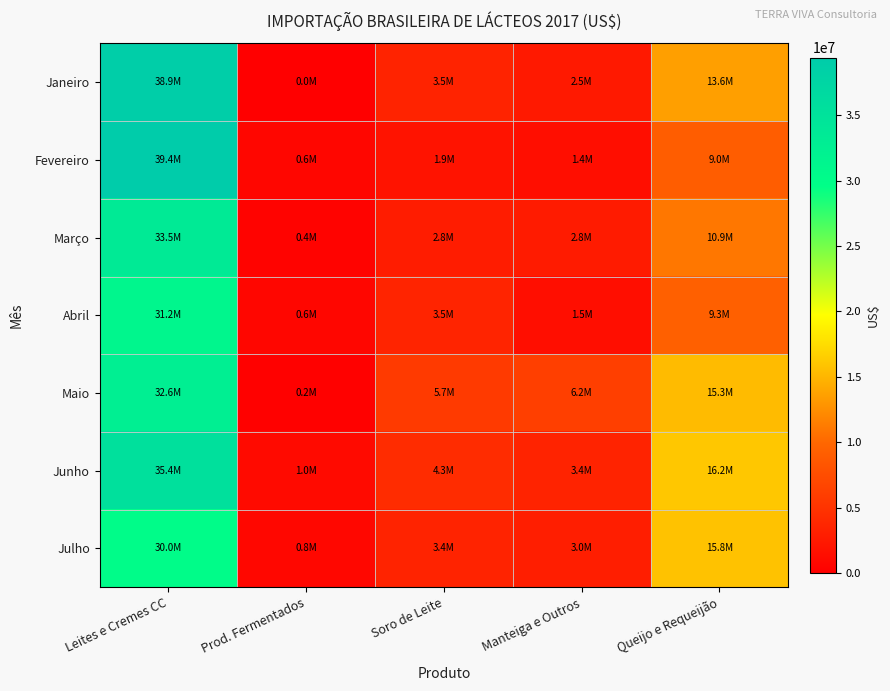

Reading left to right, extract all data points from this chart.

Janeiro: Leites e Cremes CC=38867132	Prod. Fermentados=0	Soro de Leite=3527149	Manteiga e Outros=2472344	Queijo e Requeijão=13581642
Fevereiro: Leites e Cremes CC=39397764	Prod. Fermentados=627710	Soro de Leite=1885977	Manteiga e Outros=1395610	Queijo e Requeijão=9035581
Março: Leites e Cremes CC=33519225	Prod. Fermentados=411840	Soro de Leite=2785024	Manteiga e Outros=2752964	Queijo e Requeijão=10940890
Abril: Leites e Cremes CC=31239458	Prod. Fermentados=617760	Soro de Leite=3547390	Manteiga e Outros=1458788	Queijo e Requeijão=9348118
Maio: Leites e Cremes CC=32616429	Prod. Fermentados=205920	Soro de Leite=5682933	Manteiga e Outros=6209091	Queijo e Requeijão=15334634
Junho: Leites e Cremes CC=35352248	Prod. Fermentados=1008720	Soro de Leite=4326742	Manteiga e Outros=3396529	Queijo e Requeijão=16156913
Julho: Leites e Cremes CC=30045852	Prod. Fermentados=835738	Soro de Leite=3402376	Manteiga e Outros=2991016	Queijo e Requeijão=15778133